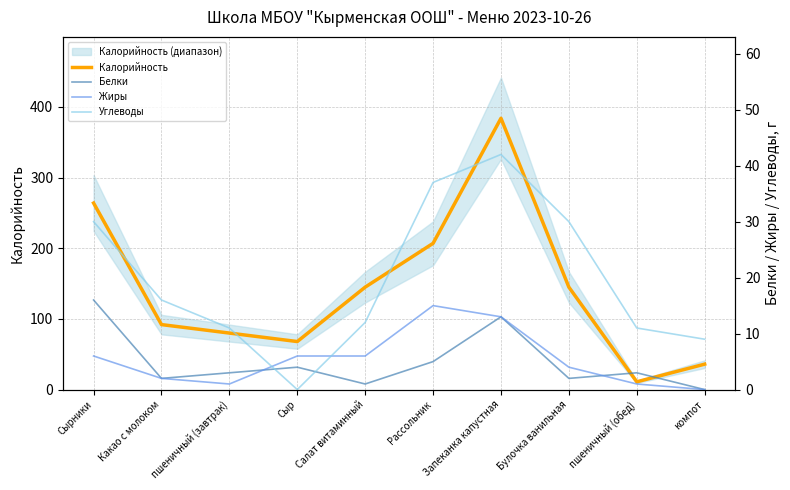

Does the chart have visible grid lines?

Yes